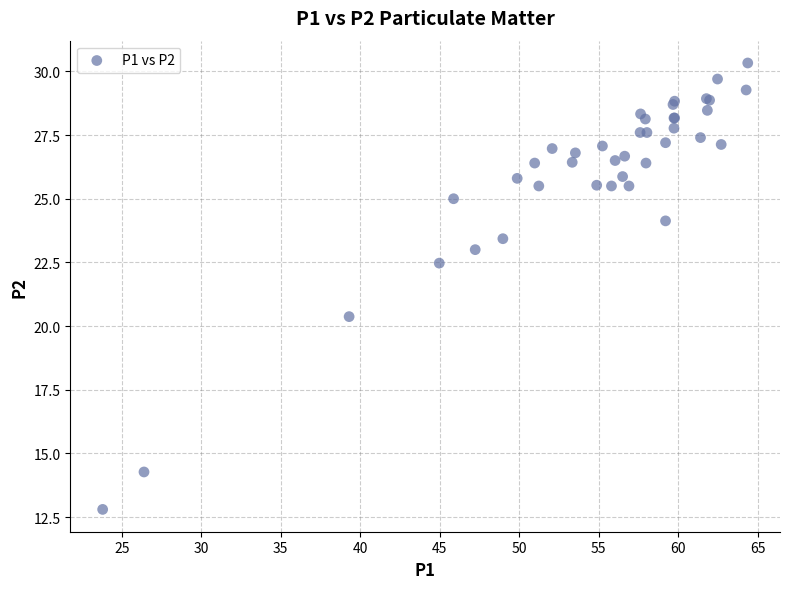

What Y value in the scatter plot is closest to 21?

20.4